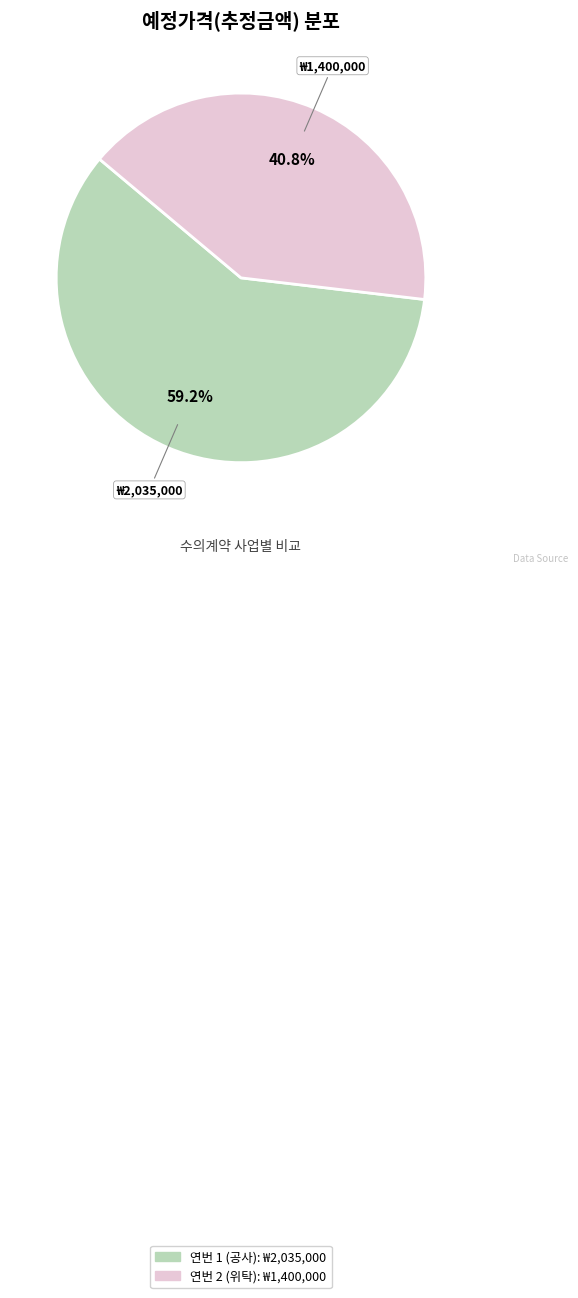

Is there a majority slice in this chart?

Yes